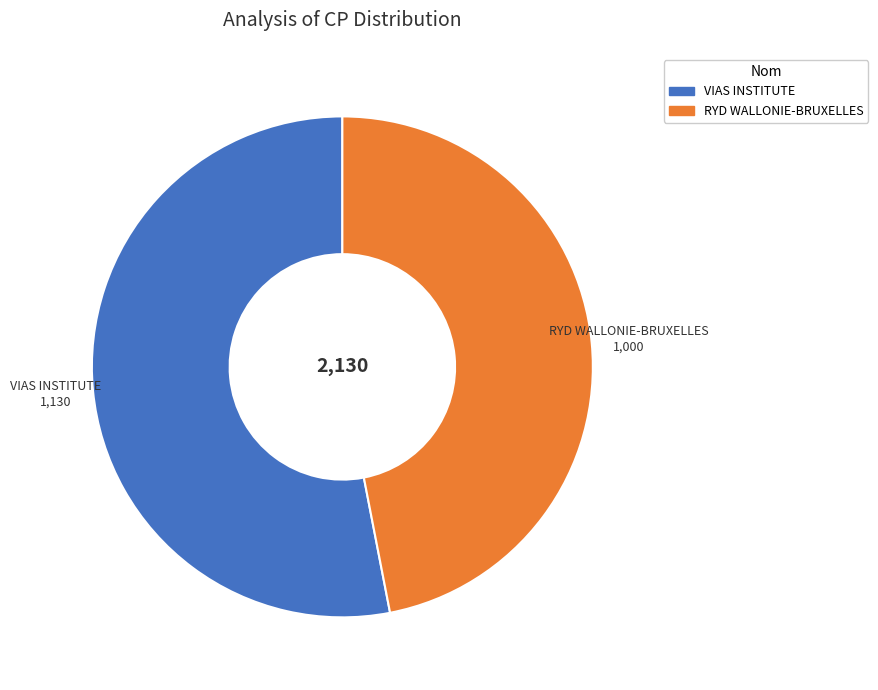

The VIAS INSTITUTE slice represents 48% of the pie. True or false?

False